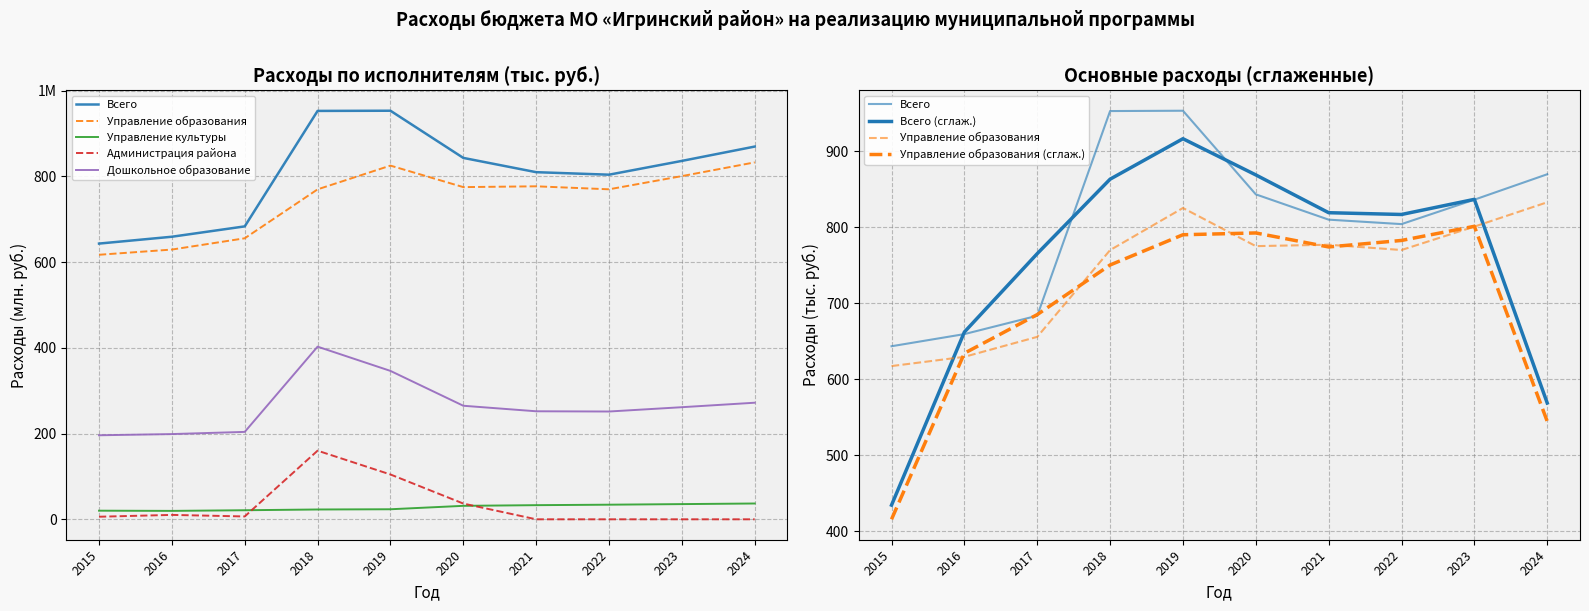

True or false: Всего has more than 2 interior local peaks.

False